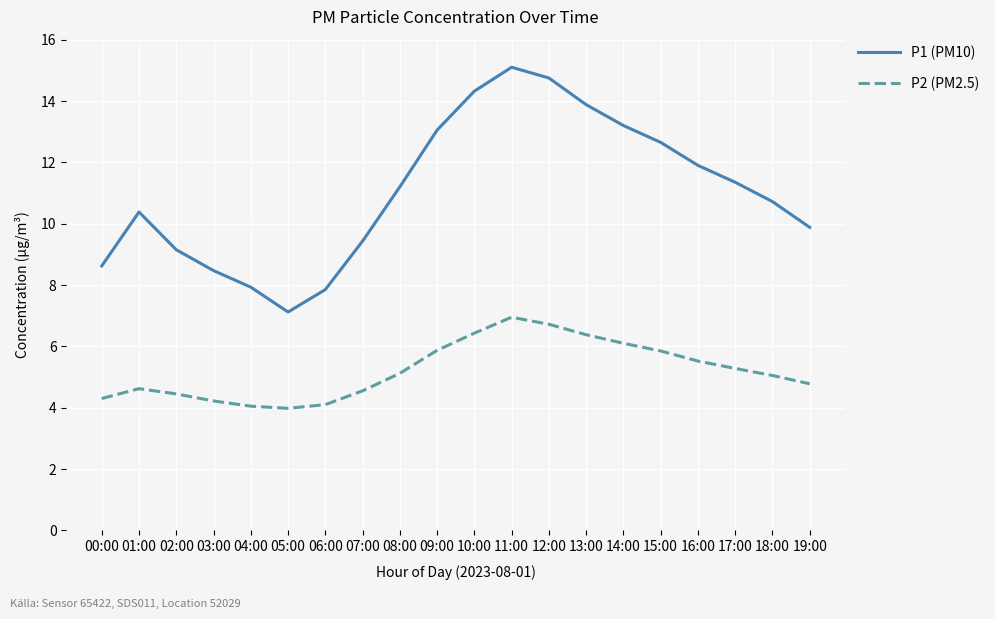

True or false: P2 (PM2.5) has a value of 4.3 at 00:00.

True